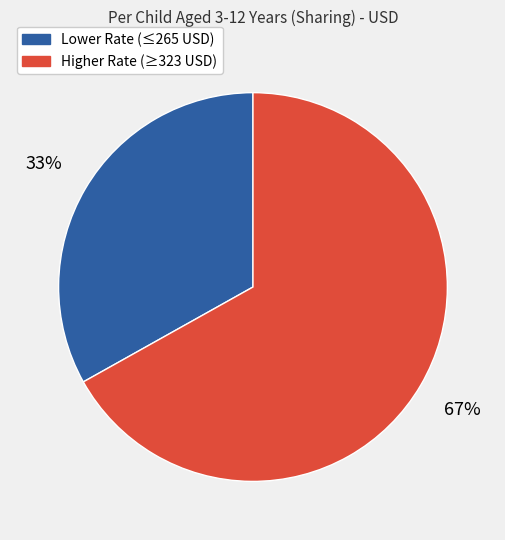

To the nearest percent, what is the difference between the largest and smallest slice percentages?

34%